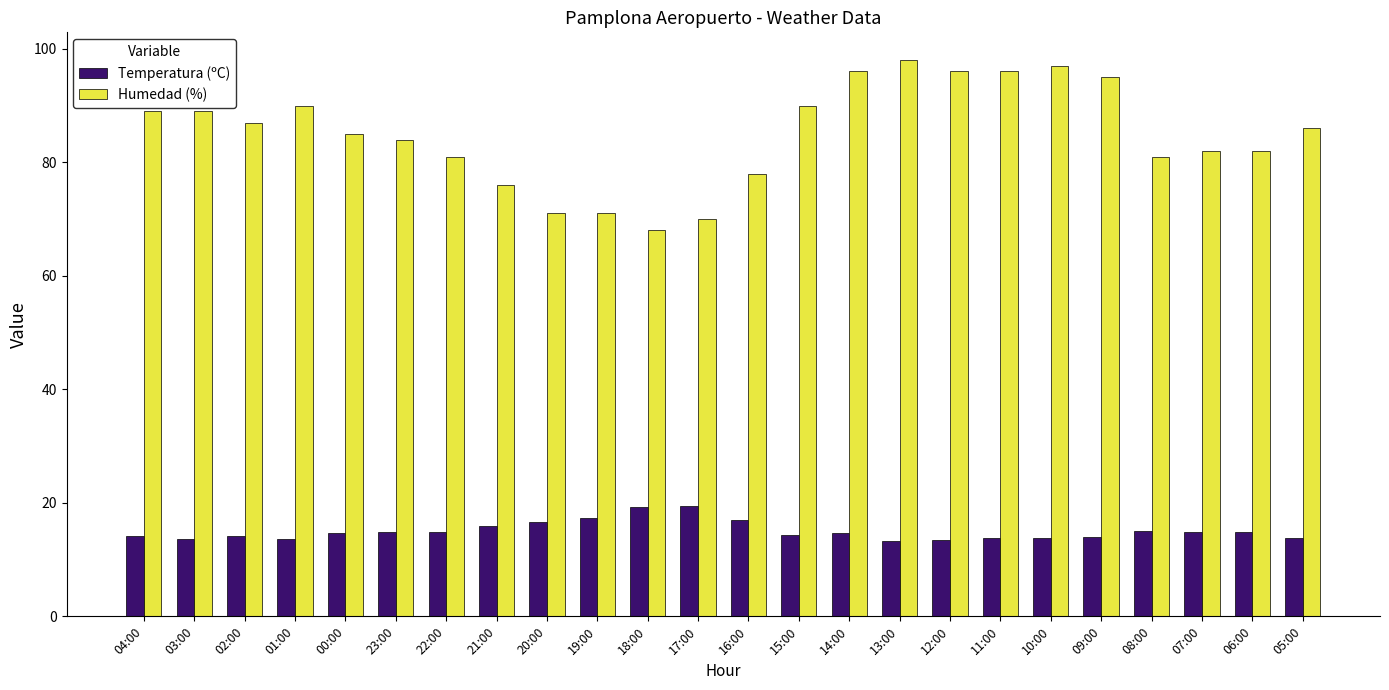

How many data points in Humedad (%) are less than 86?

12